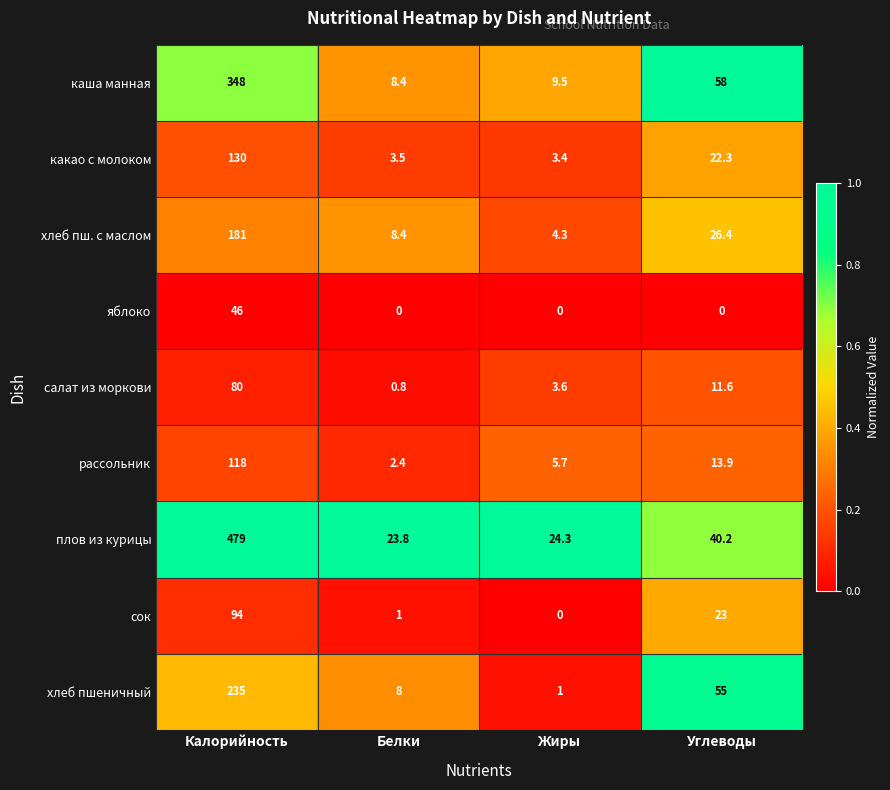

At which label is плов из курицы closest to 251?

Углеводы